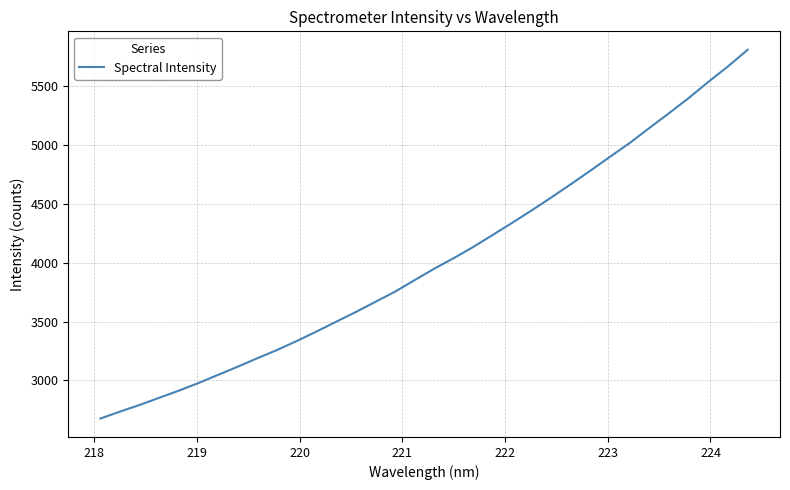

What is the average value?

4015.9